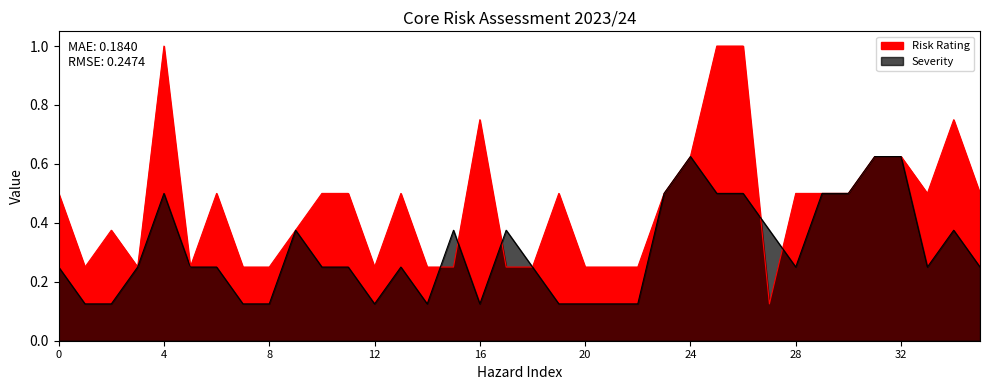

Count the number of data series in this chart.

2